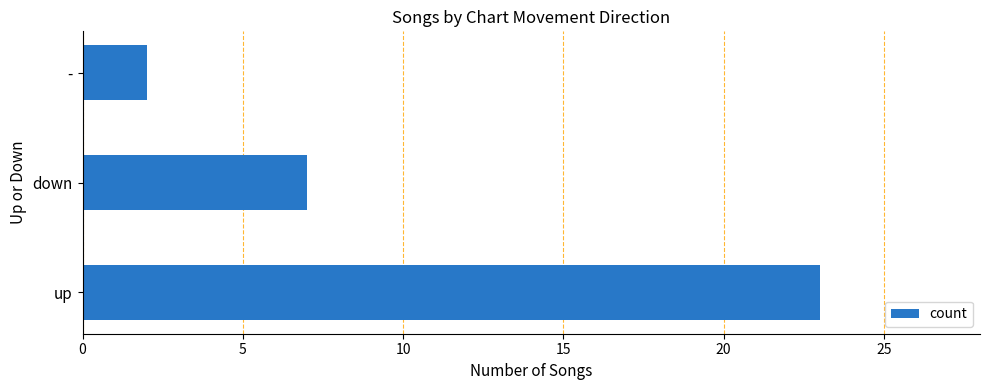

At which label is the value closest to 12?

down